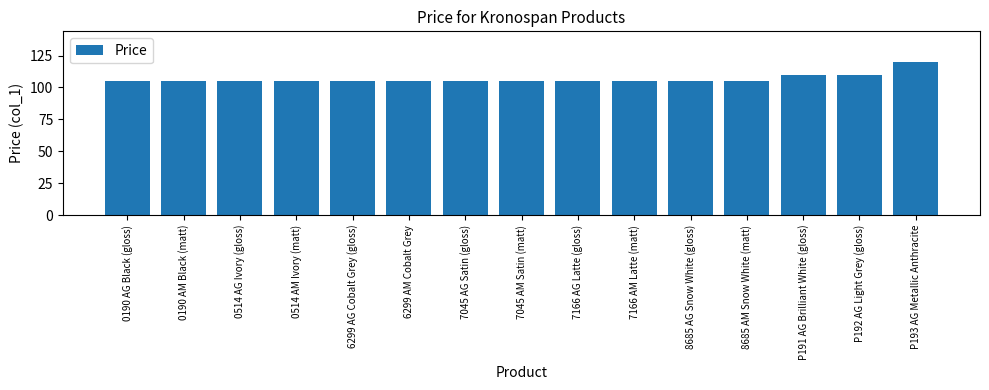

Does the chart contain any negative values?

No